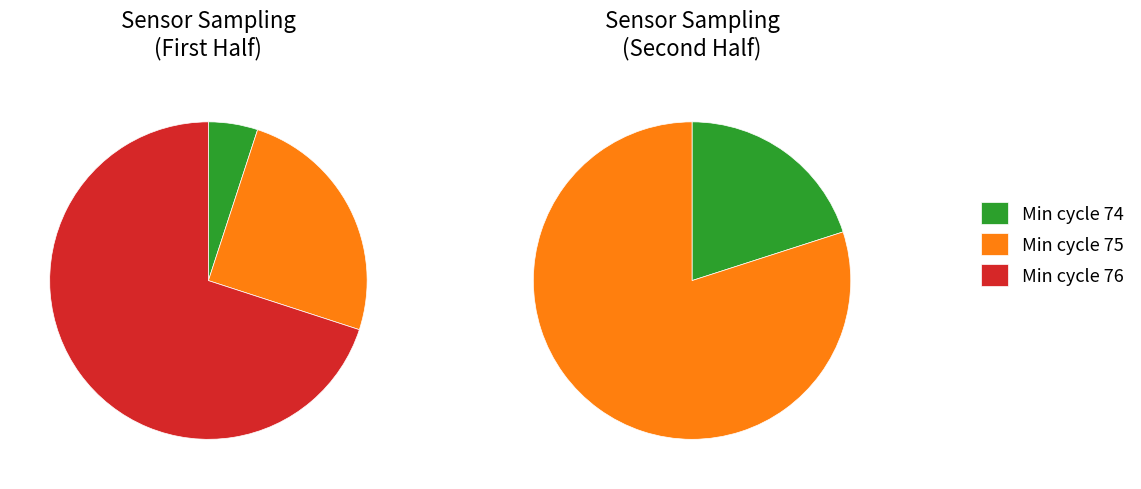

Which category has the biggest portion of the pie?

75